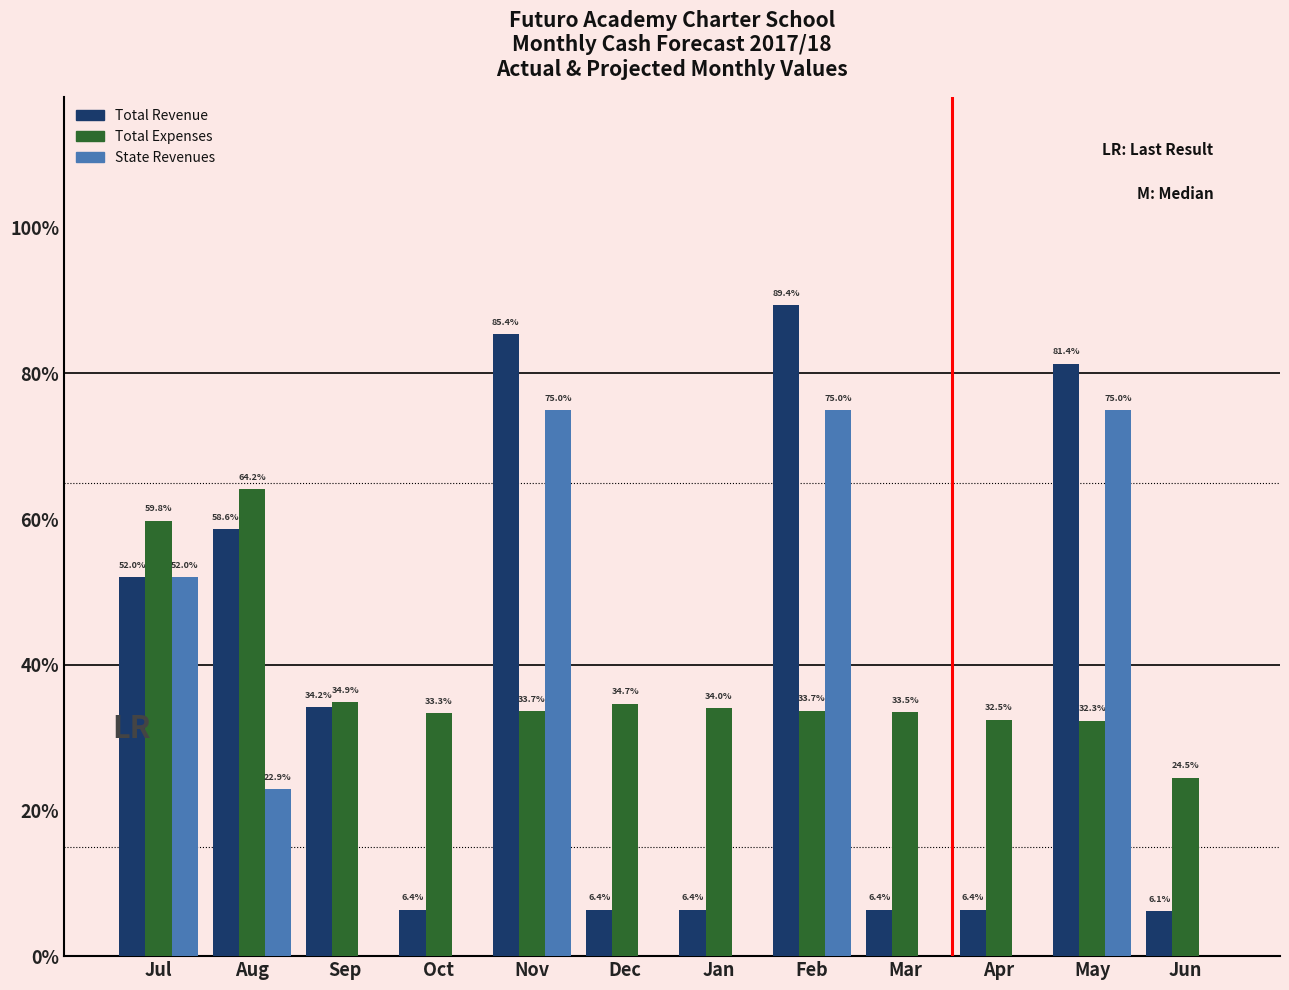

Are the bars grouped side by side (vs. stacked)?

Yes